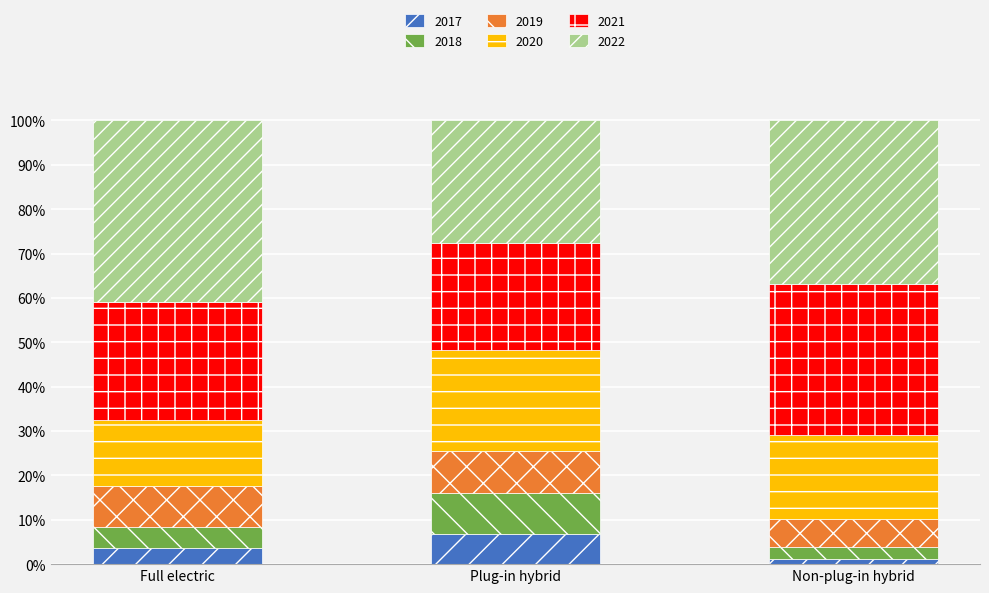

Read the 2017 value at Full electric.

3.6